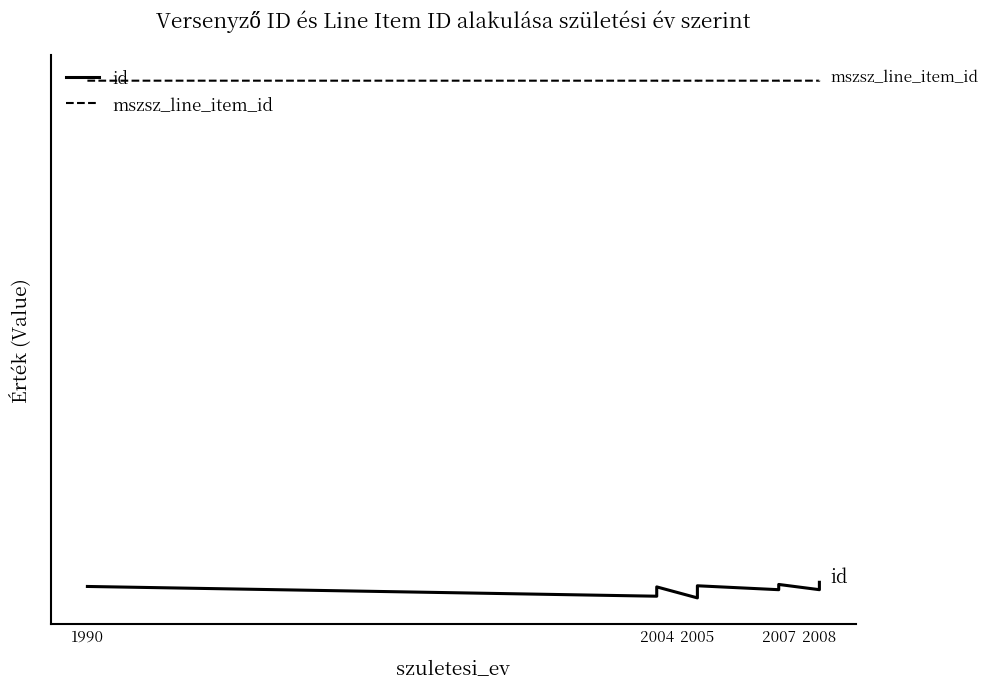

At which category does the chart reach its peak across all series?

1990